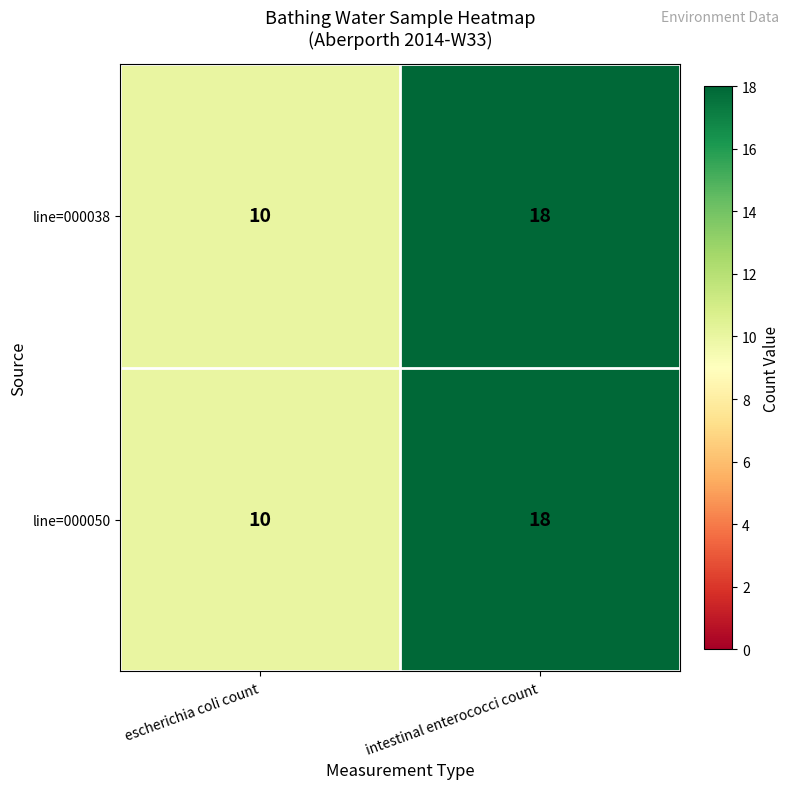

Rank the categories by line=000038 value from highest to lowest.

intestinal enterococci count, escherichia coli count